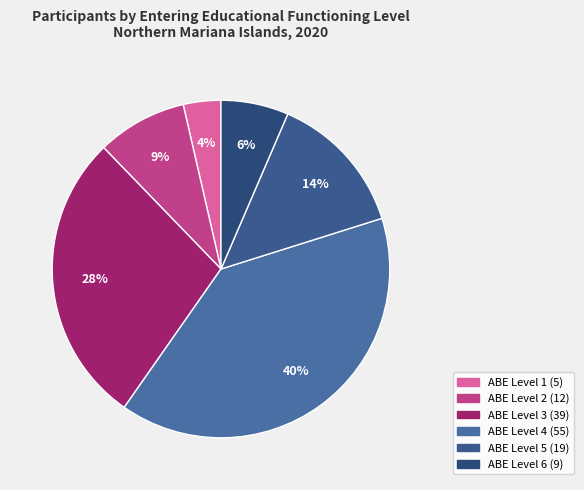

To the nearest percent, what portion does ABE Level 6 represent?

6%